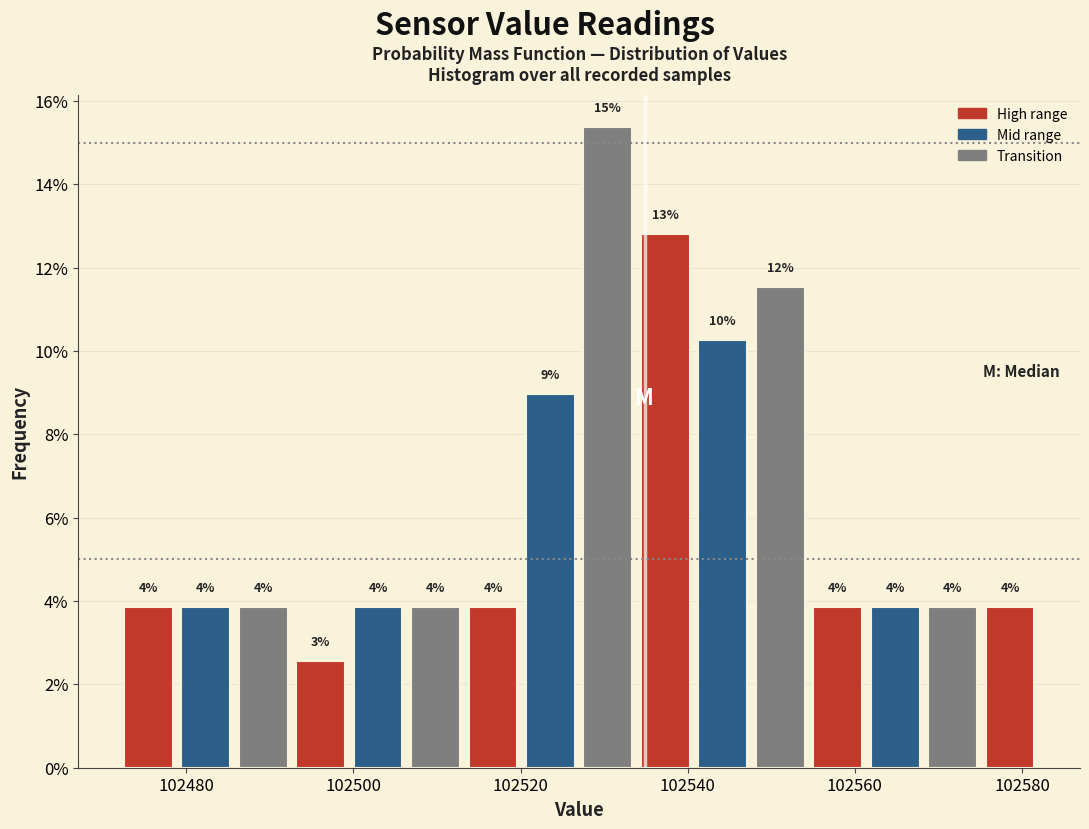

Read against the x-axis, roughly where is the centre of the tallest bar?

102530